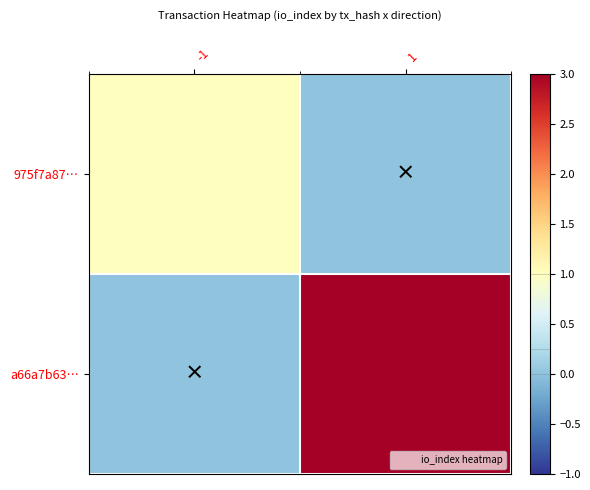

Which series has the largest total across all categories?

a66a7b63…